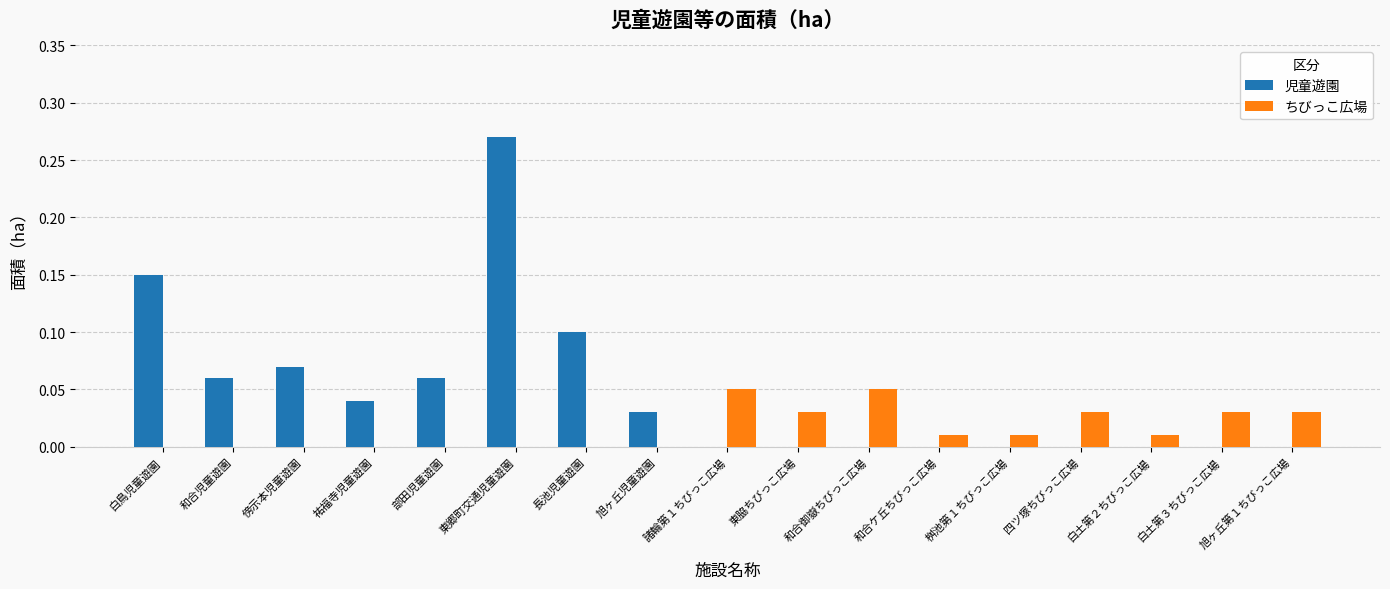

Which label corresponds to the largest value in the chart?

東郷町交通児童遊園